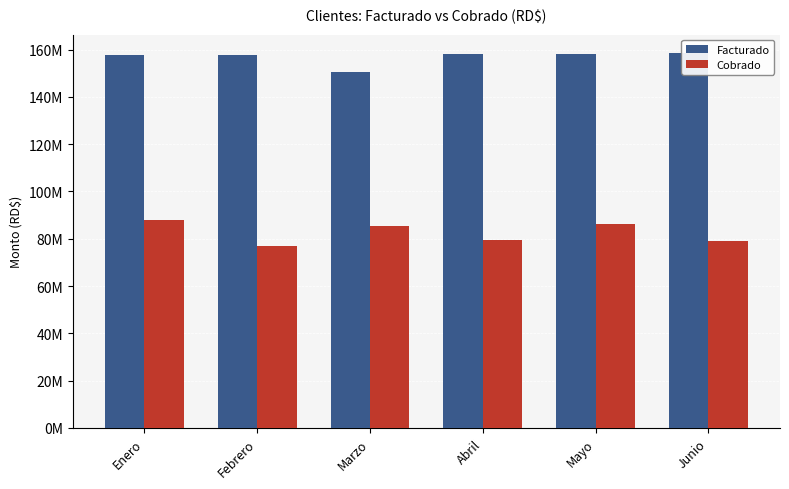

How many bars are there in total?

12